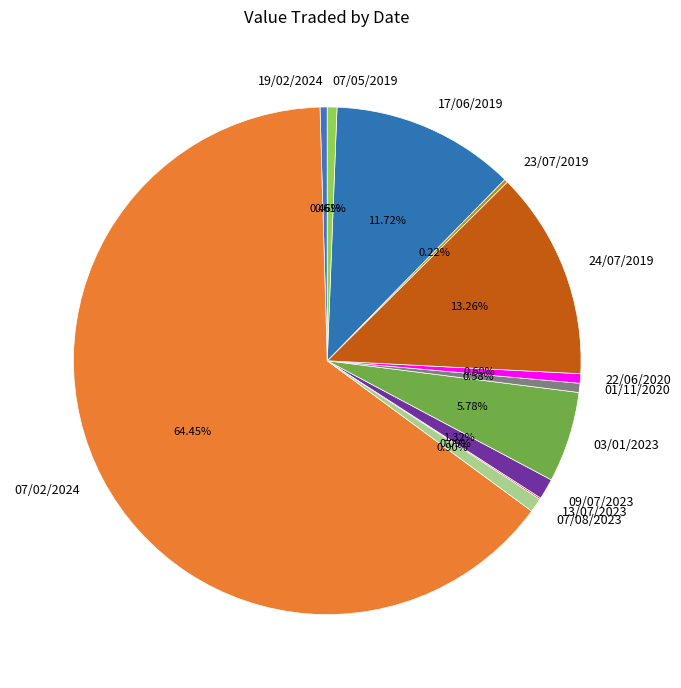

To the nearest percent, what is the difference between the 03/01/2023 and 07/02/2024 slice percentages?

59%